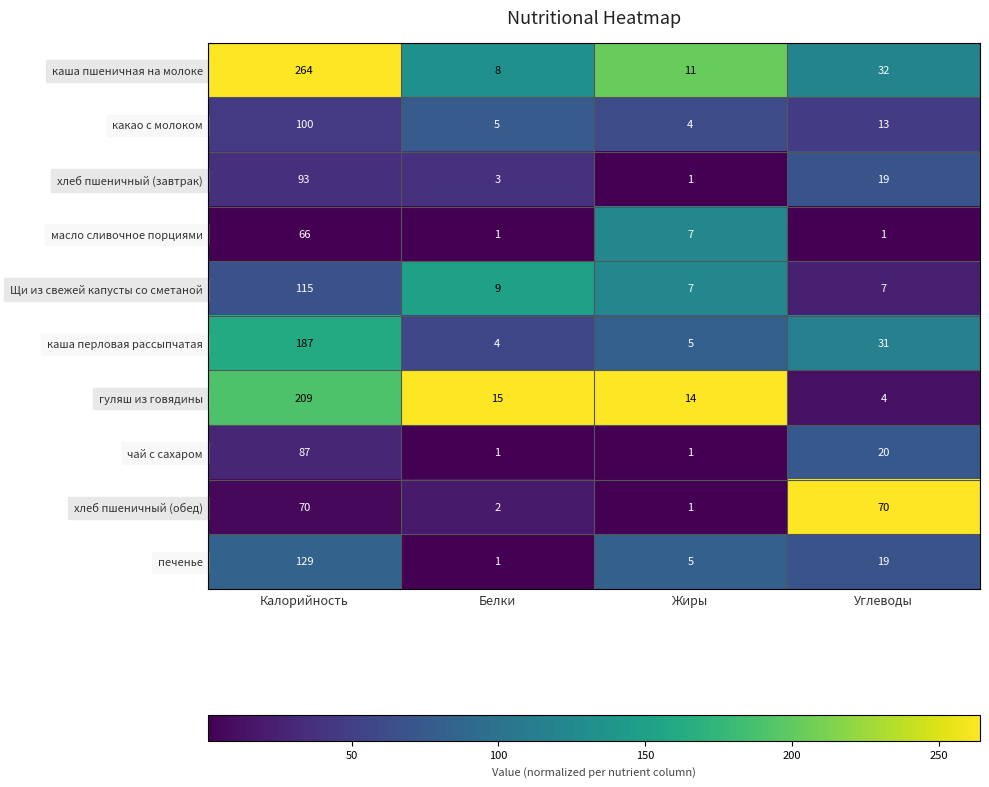

What is the difference between the second highest and minimum values in the каша перловая рассыпчатая series?

27